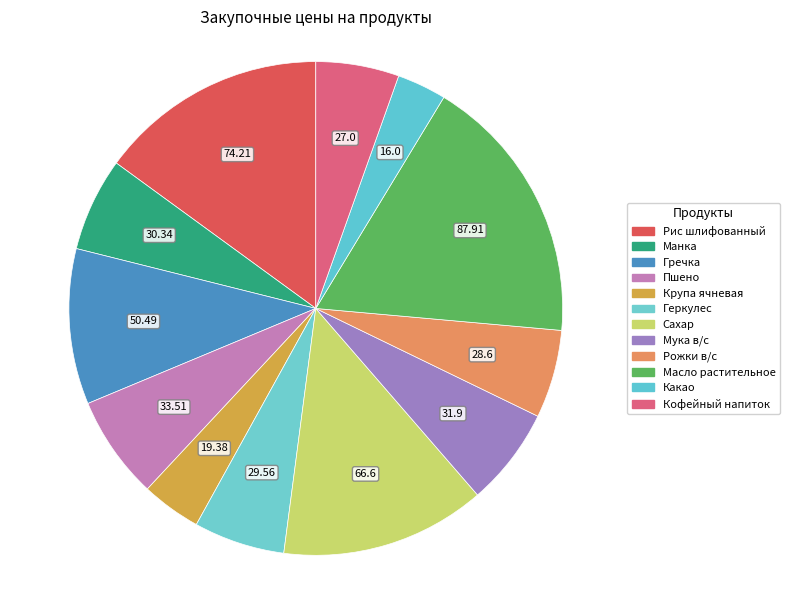

What percentage is the Рожки в/с slice, to the nearest percent?

6%